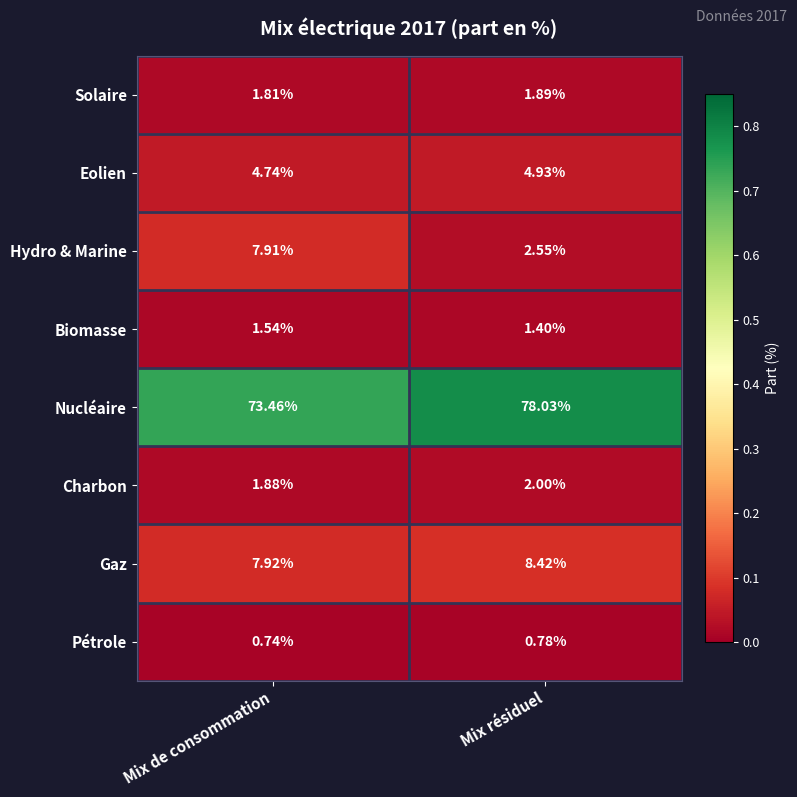

Which series has the largest range (max minus min)?

Hydro & Marine